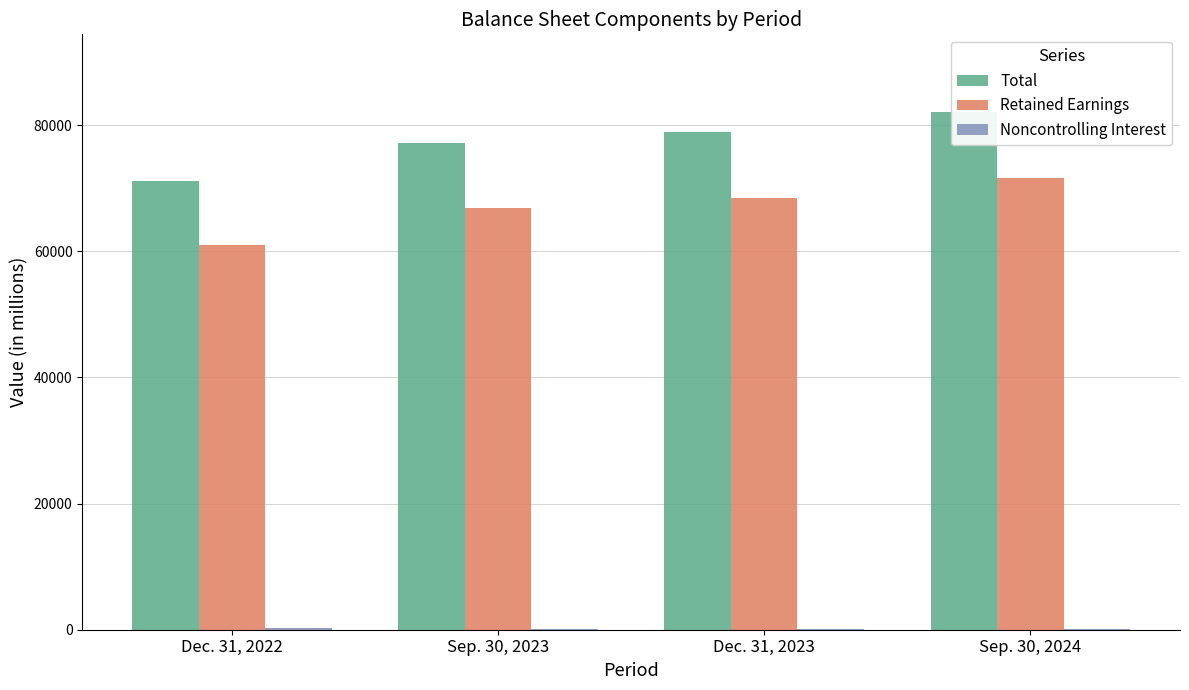

At which label does Noncontrolling Interest first exceed 188?

Dec. 31, 2022